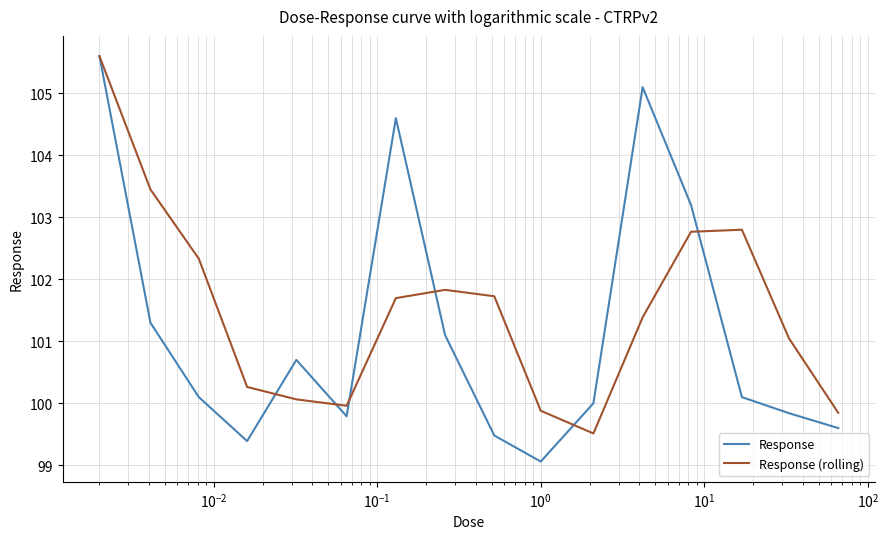

Which series has the widest spread of values?

Response